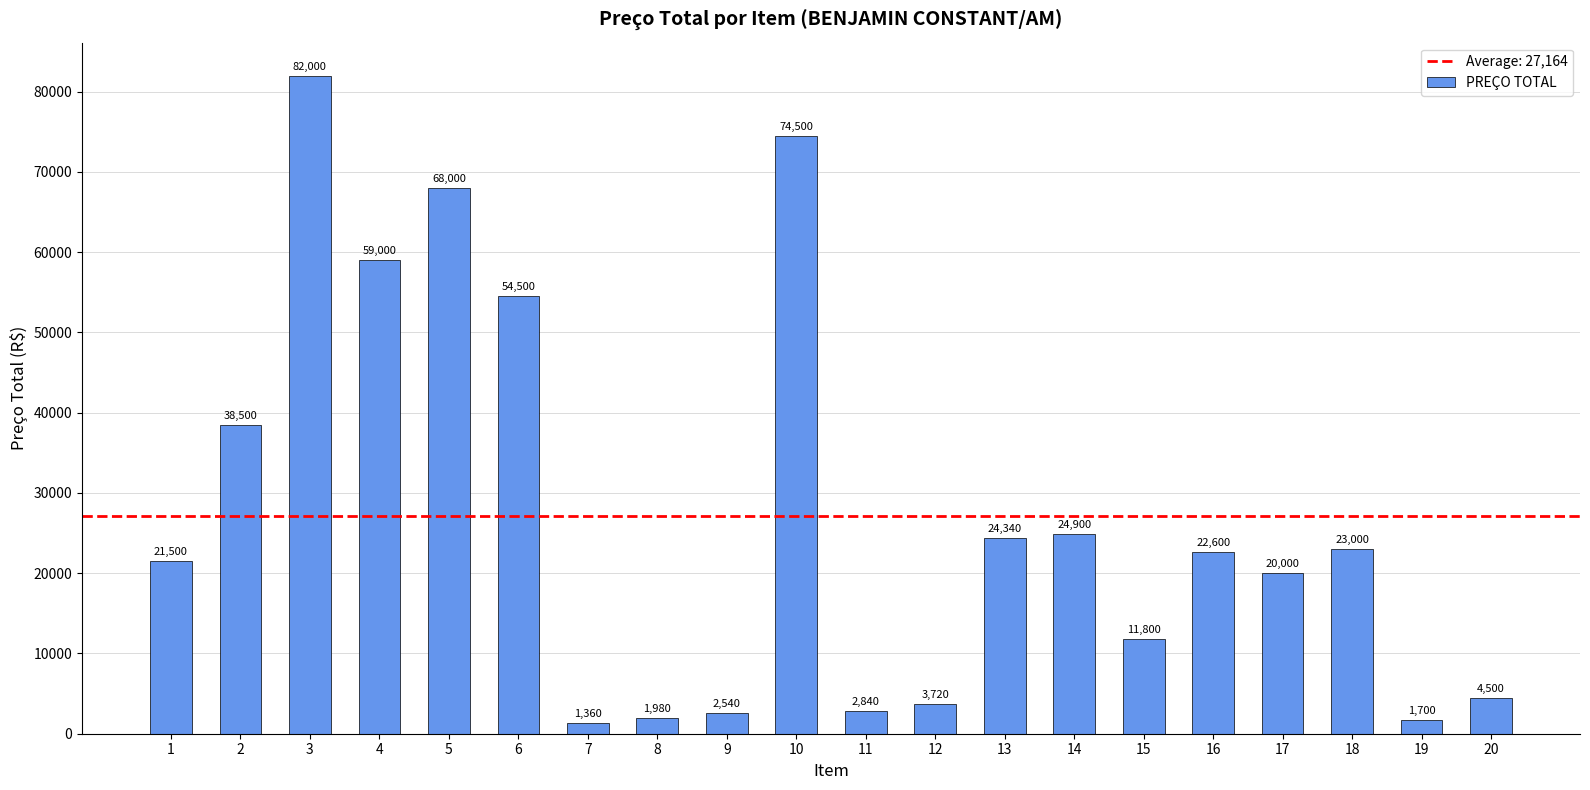

Reading right to left, extract all data points from this chart.

4500	1700	23000	20000	22600	11800	24900	24340	3720	2840	74500	2540	1980	1360	54500	68000	59000	82000	38500	21500